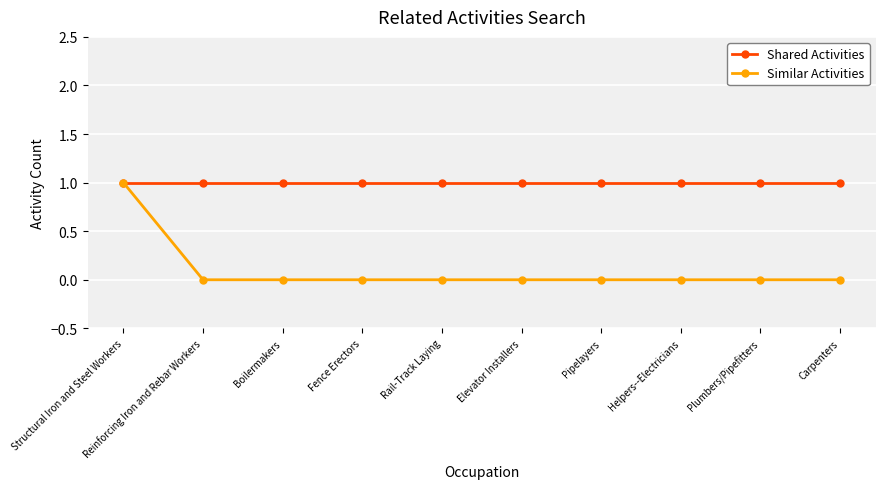

What position from the right is Reinforcing Iron and Rebar Workers?

9